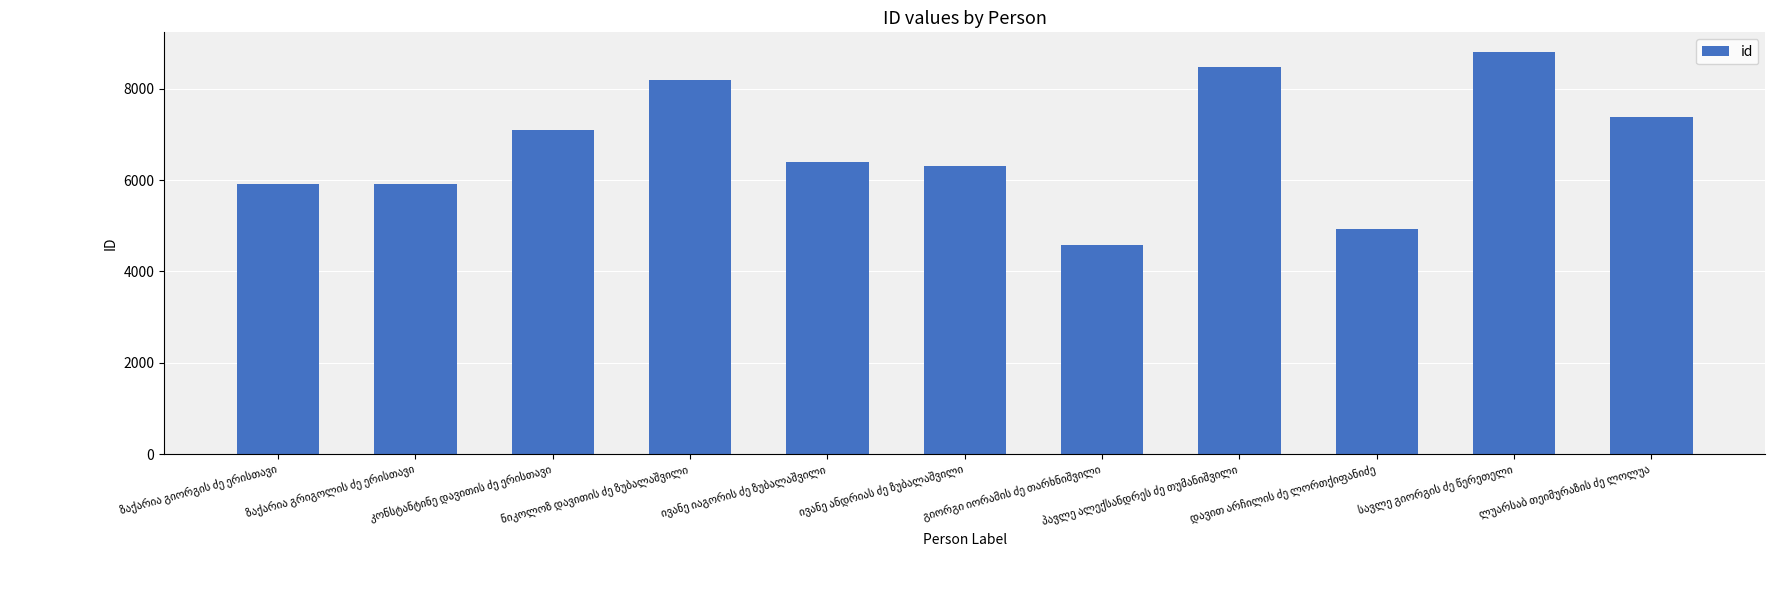

What is the greatest value displayed?

8796